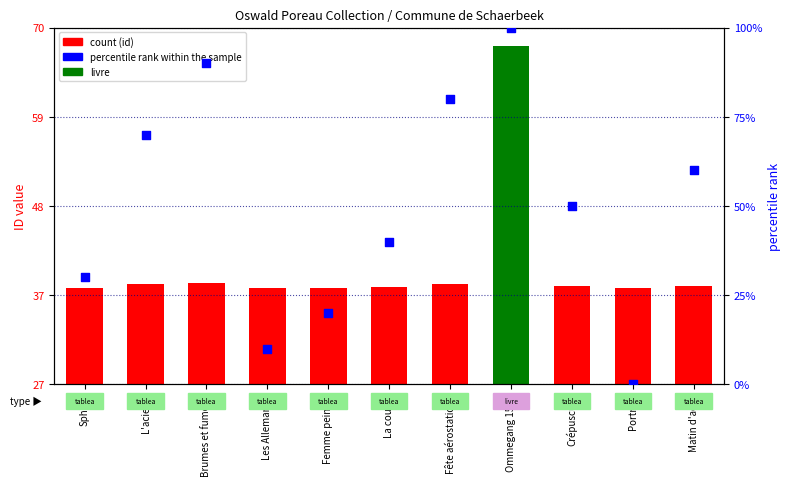

Approximately how many times larger is the value at Les Allemands compared to Brumes et fumées?

1.0